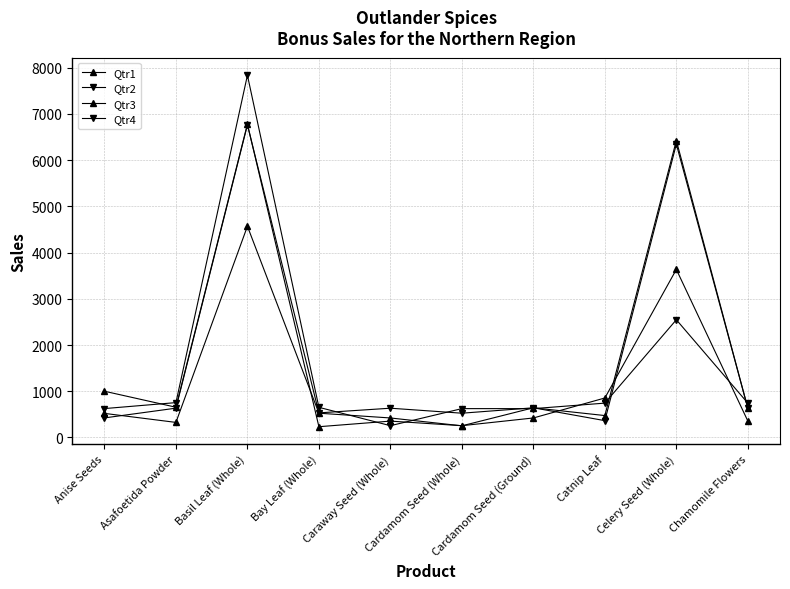

How many data points in Qtr4 are less than 743?

5